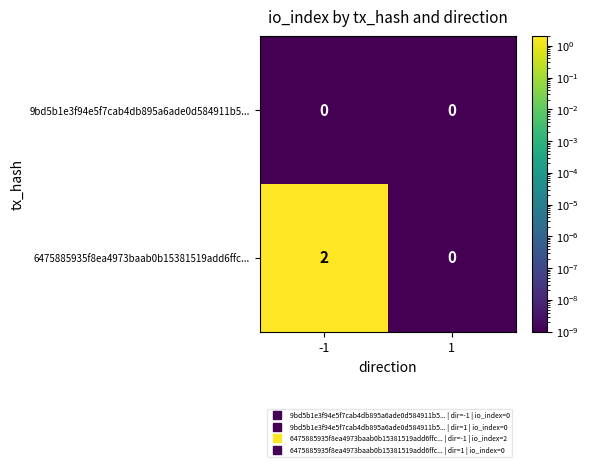

Reading left to right, transcribe all the data shown in this chart.

9bd5b1e3f94e5f7cab4db895a6ade0d584911b5...: 0	0
6475885935f8ea4973baab0b15381519add6ffc...: 2	0